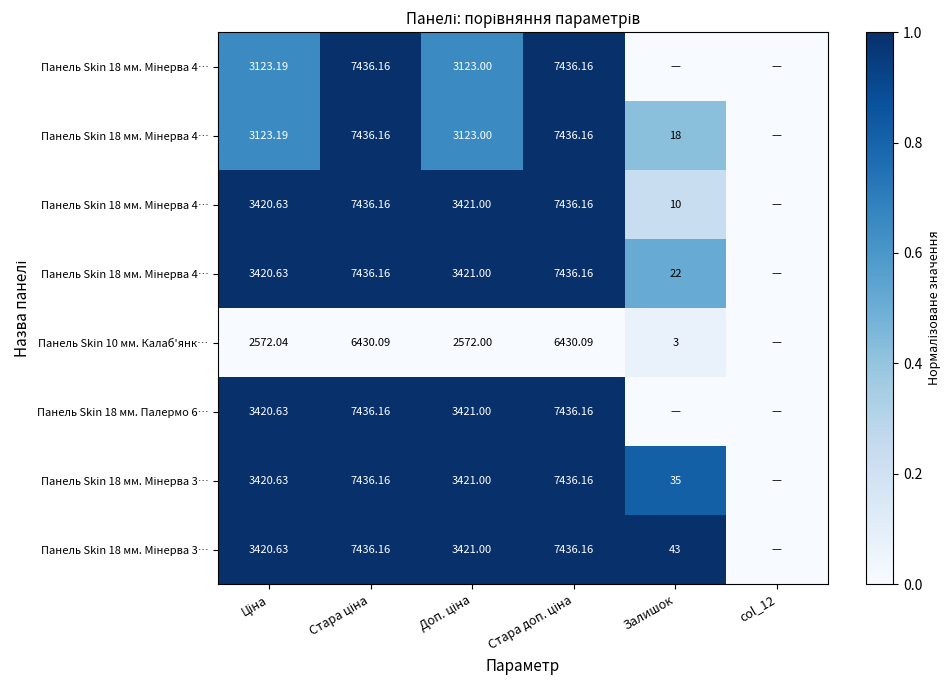

At which category is the sum across all series the highest?

Стара ціна